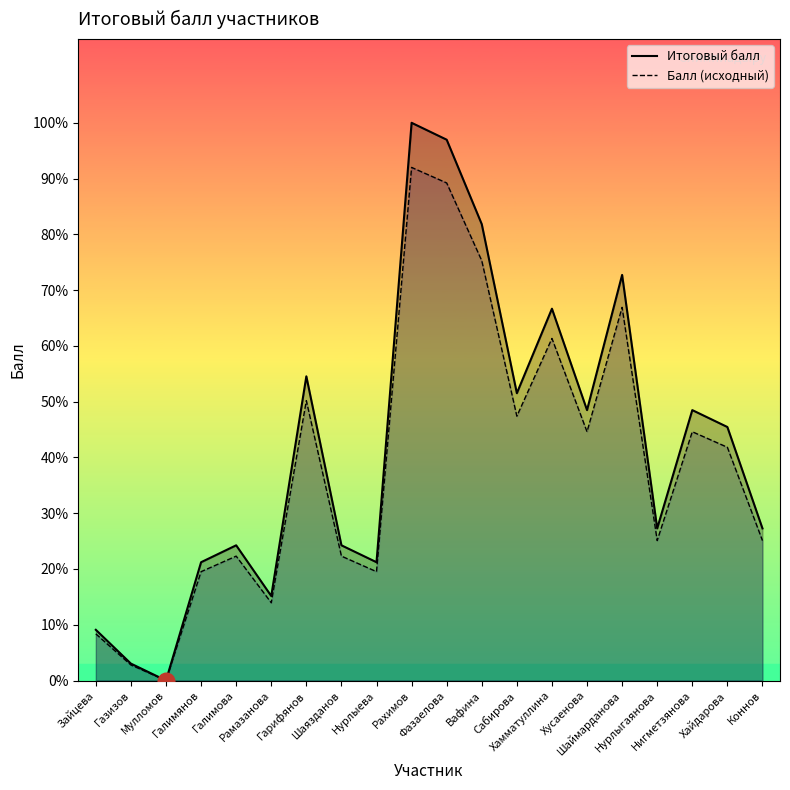

In Итоговый балл, how many points are lower than both neighbors (excluding endpoints)?

6